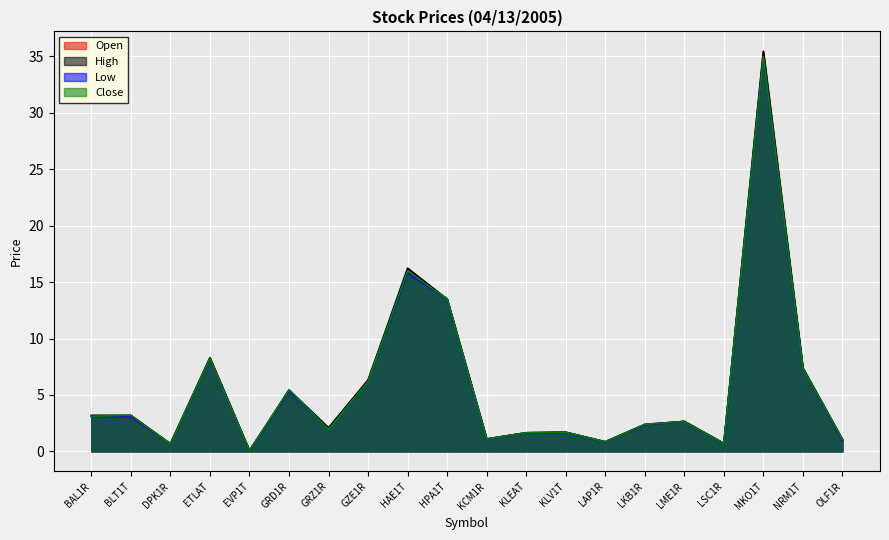

Rank the series by their maximum value, from highest to lowest.

Open, High, Low, Close